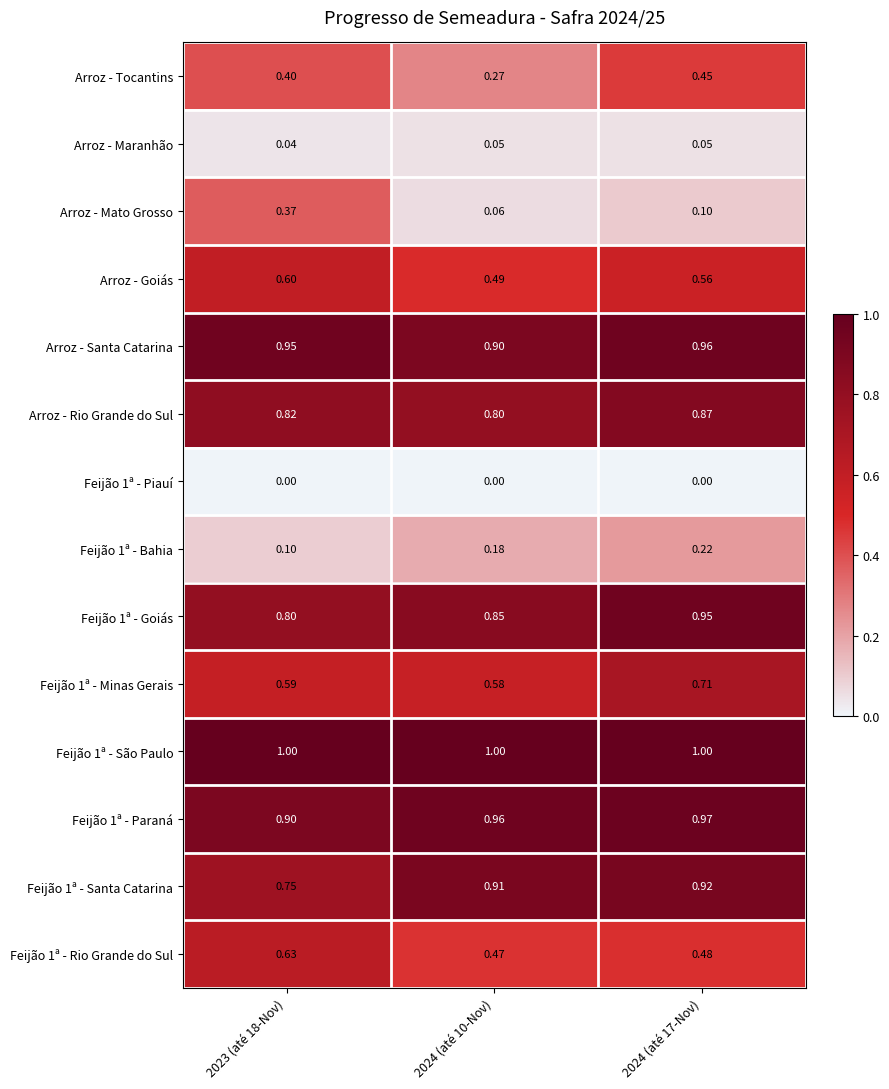

Which series changed the most between 2024 (até 10-Nov) and 2024 (até 17-Nov)?

Arroz - Tocantins